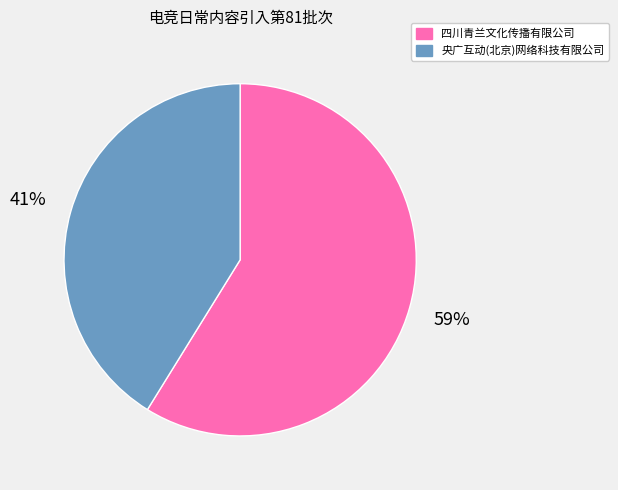

Count the number of slices in the pie.

2